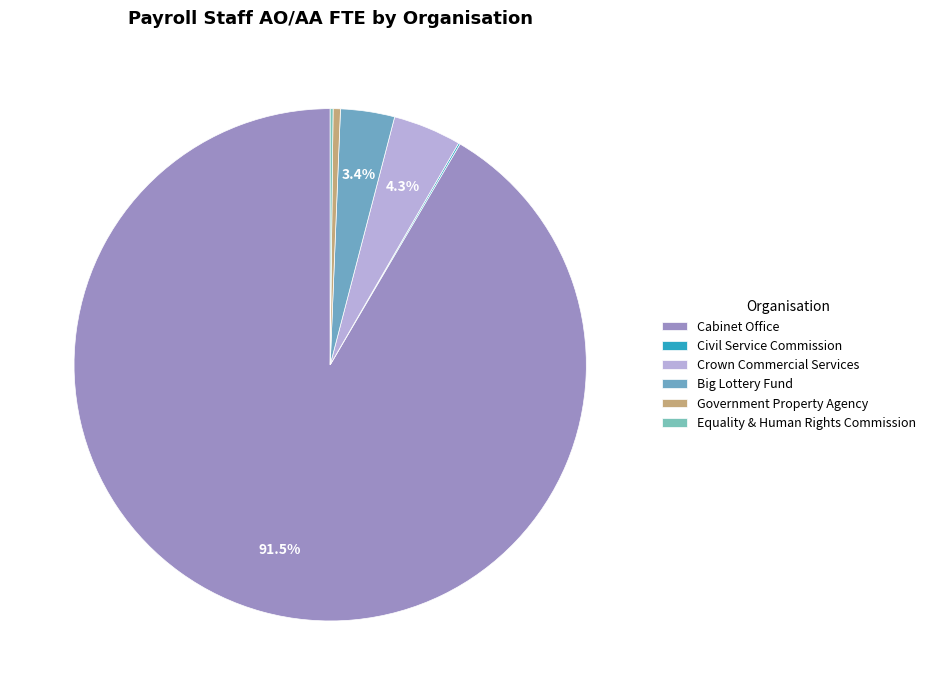

Does Cabinet Office account for over 50% of the chart?

Yes